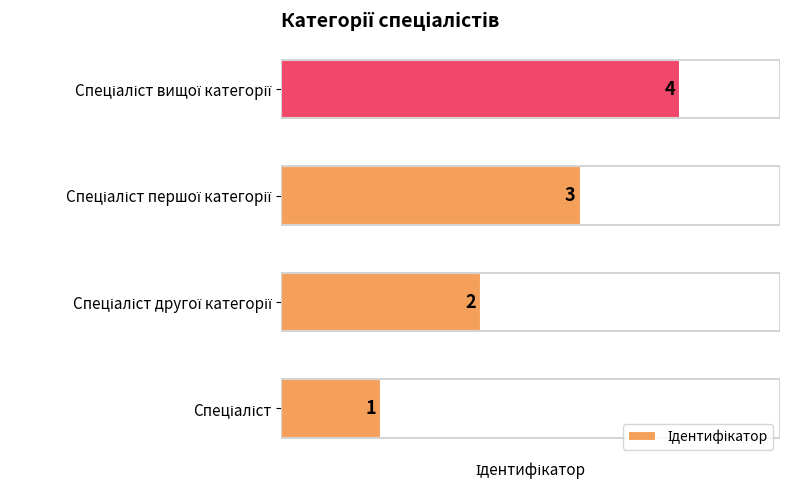

How many values are between 2 and 4?

3